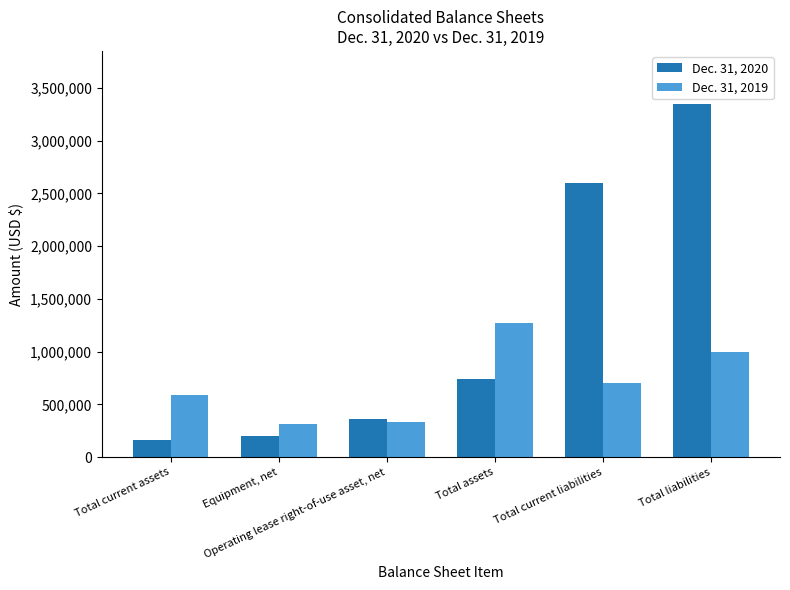

At which label is Dec. 31, 2020 closest to 1754818?

Total current liabilities